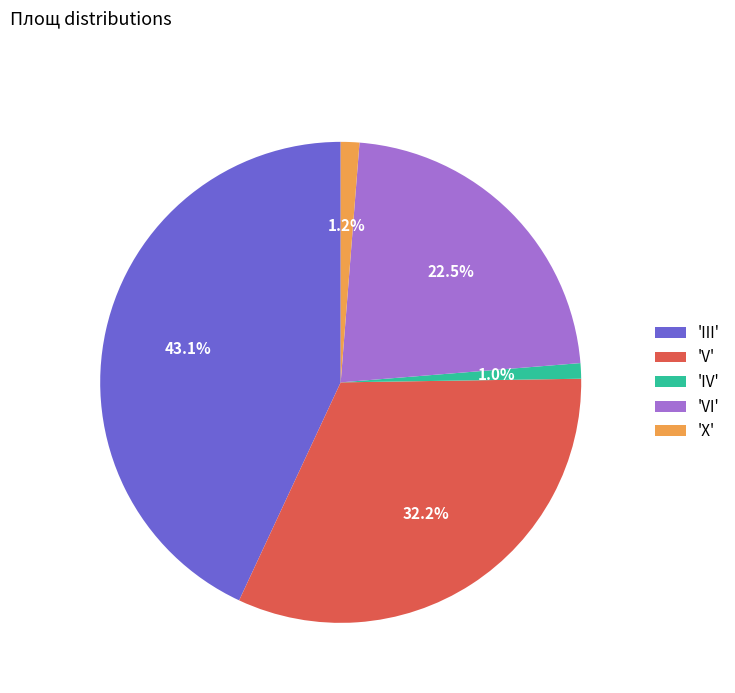

Is the sum of 'IV' and 'V' greater than half?

No